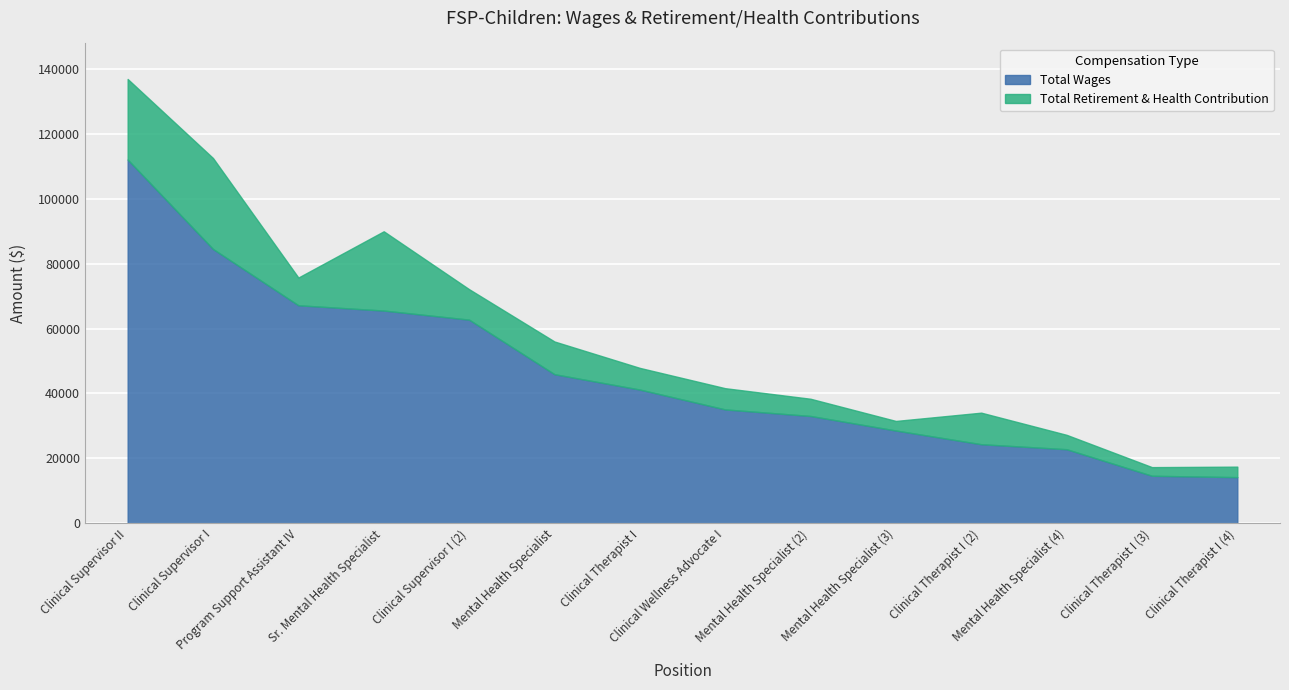

Read the total_wages value at 10, to the nearest 100.

24300